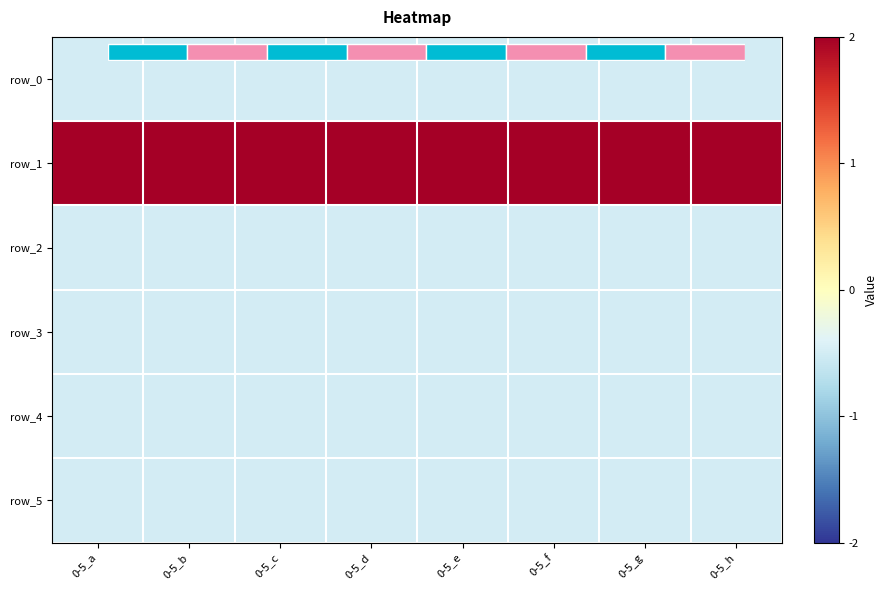

Is it true that row_5 equals -0.5 at 0-5_a?

True